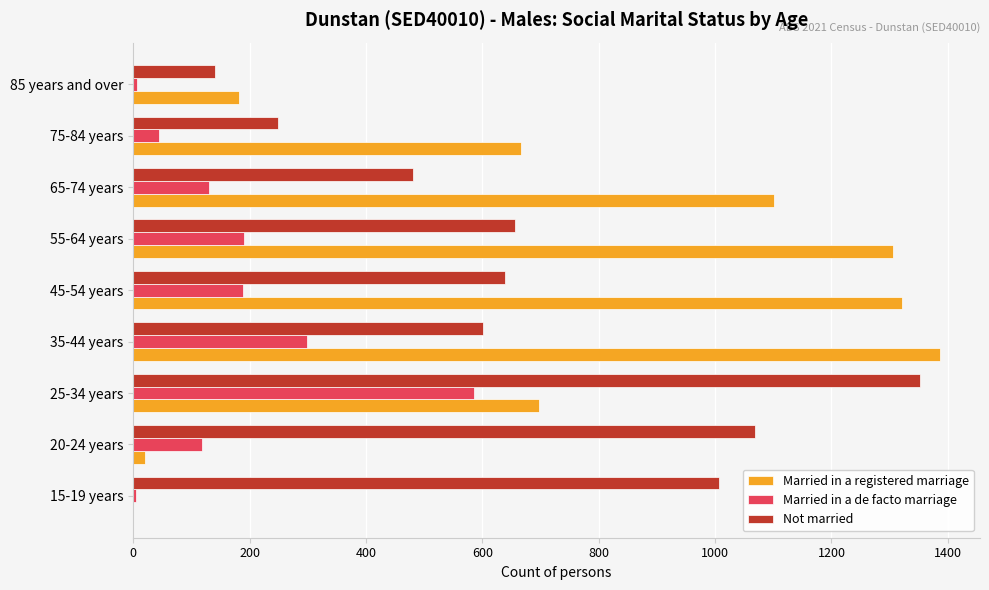

At which label does Married in a de facto marriage reach its peak?

25-34 years